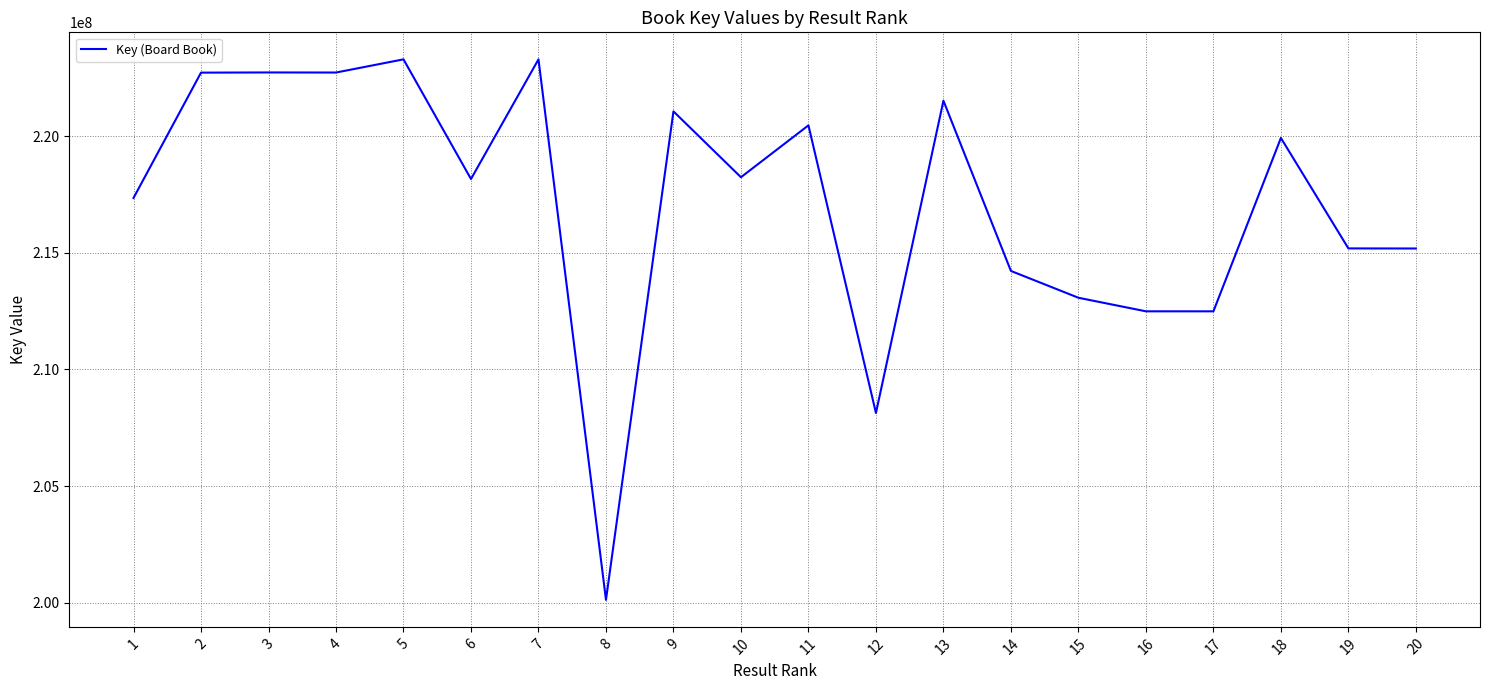

Does the chart display data point markers on the line(s)?

No